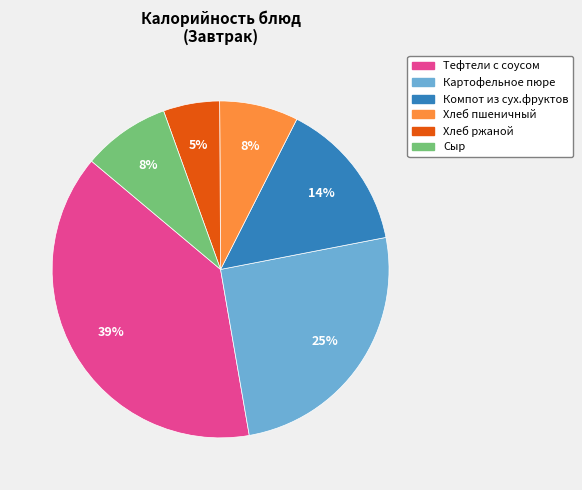

Is there a majority slice in this chart?

No